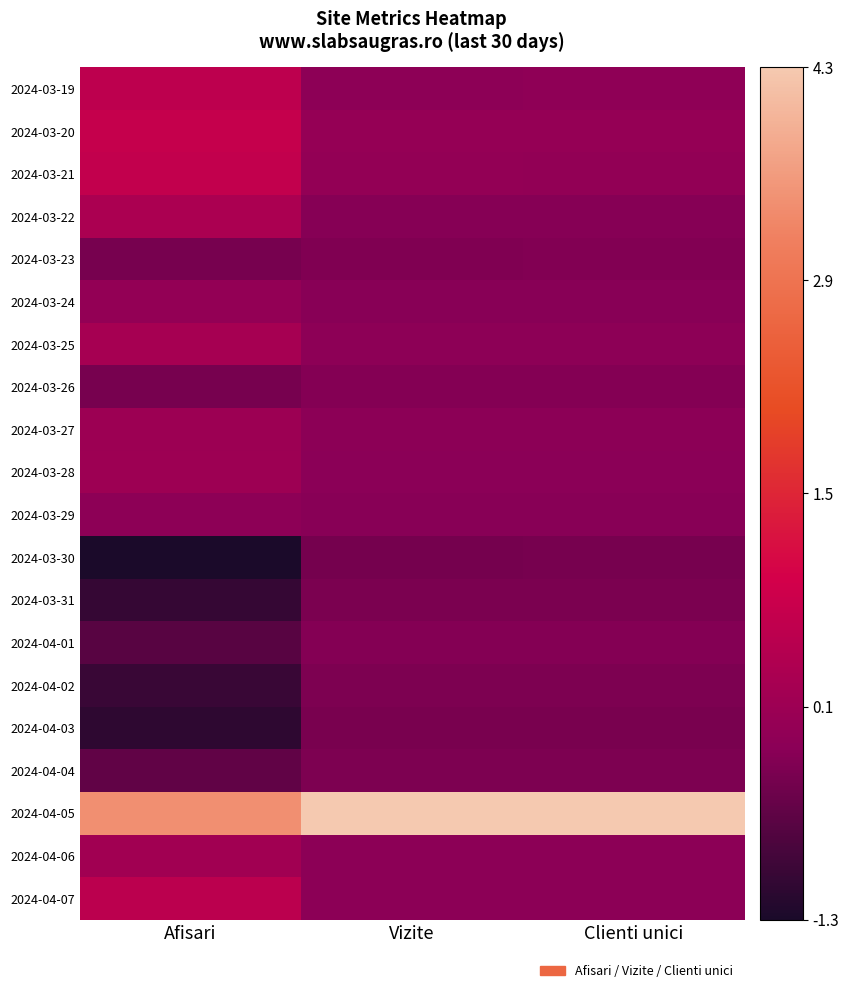

What is the difference between the highest and lowest values at Afisari?

4.8